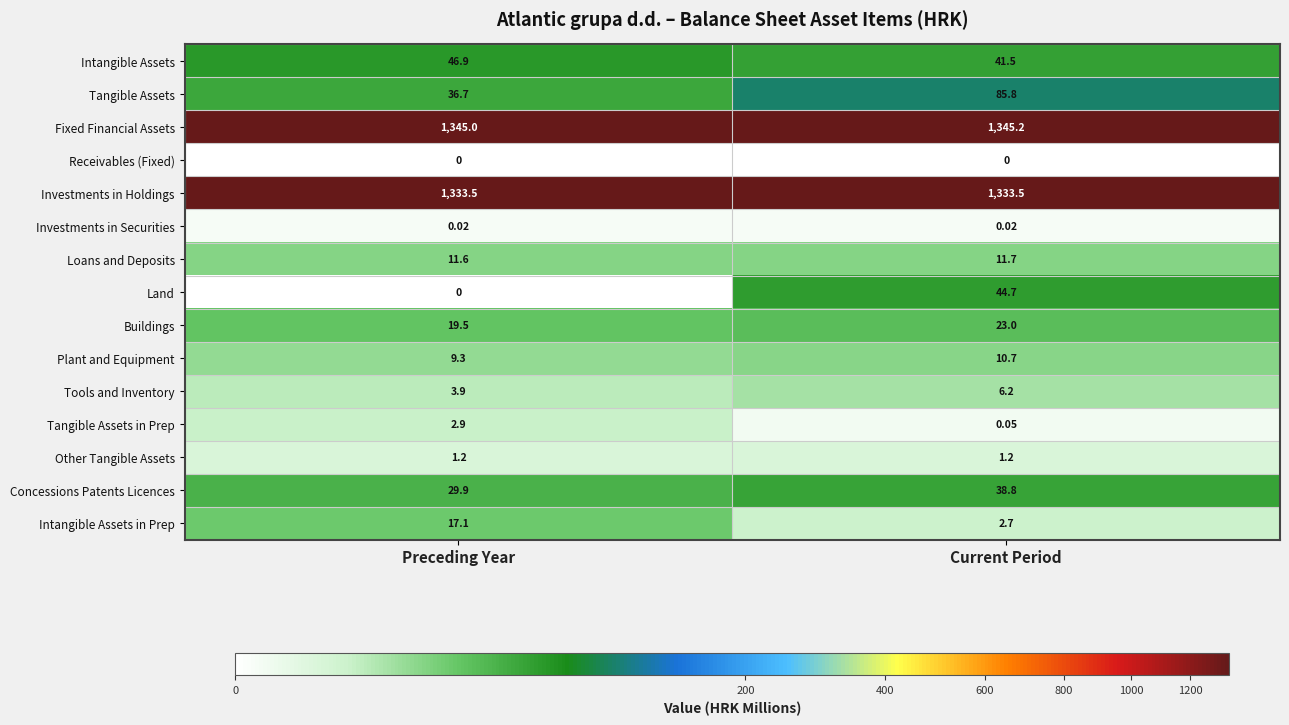

Which category has the highest value across all series?

Current Period